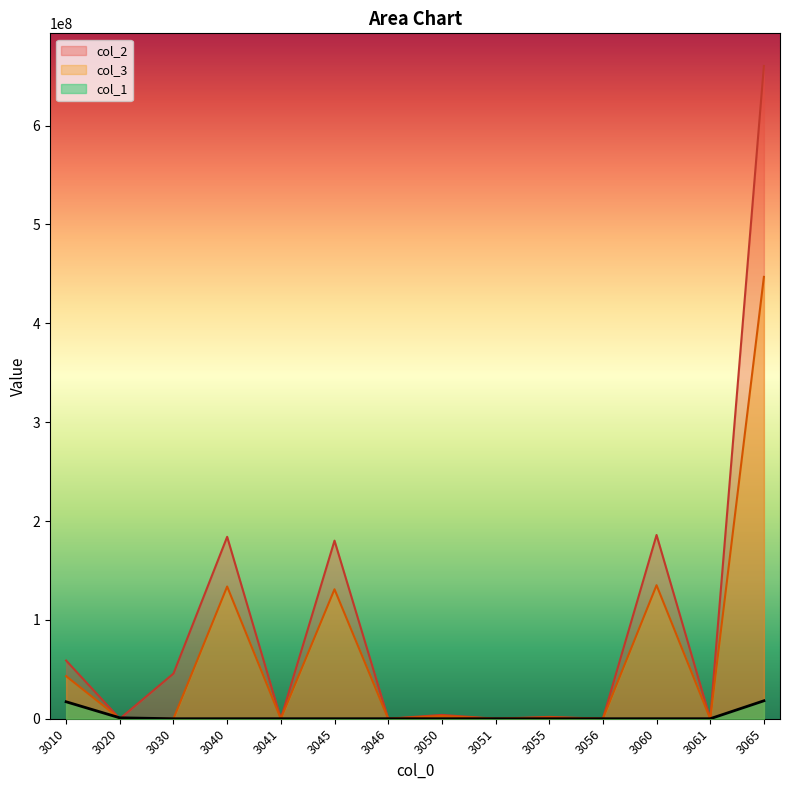

What is the average value of the col_2 series?

94338631